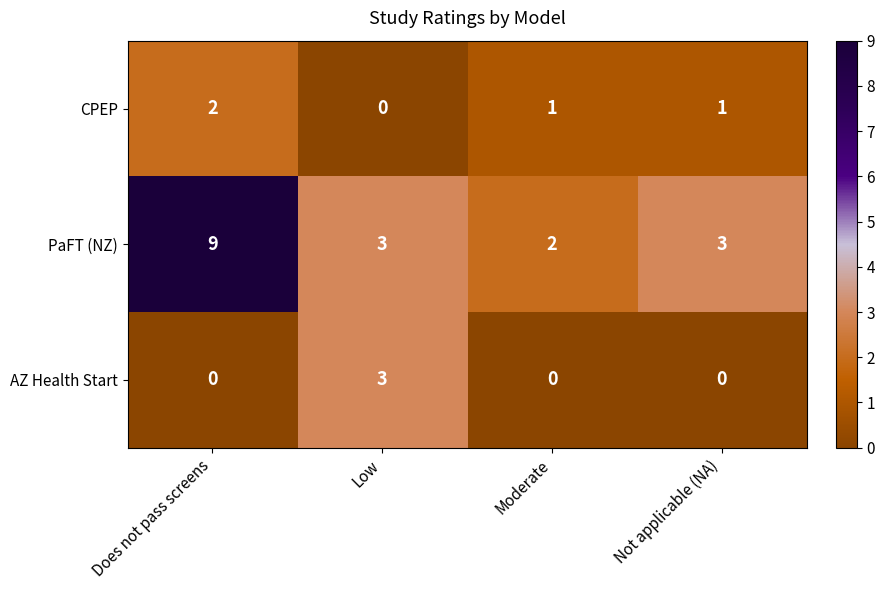

Is it true that AZ Health Start equals 0 at Moderate?

True